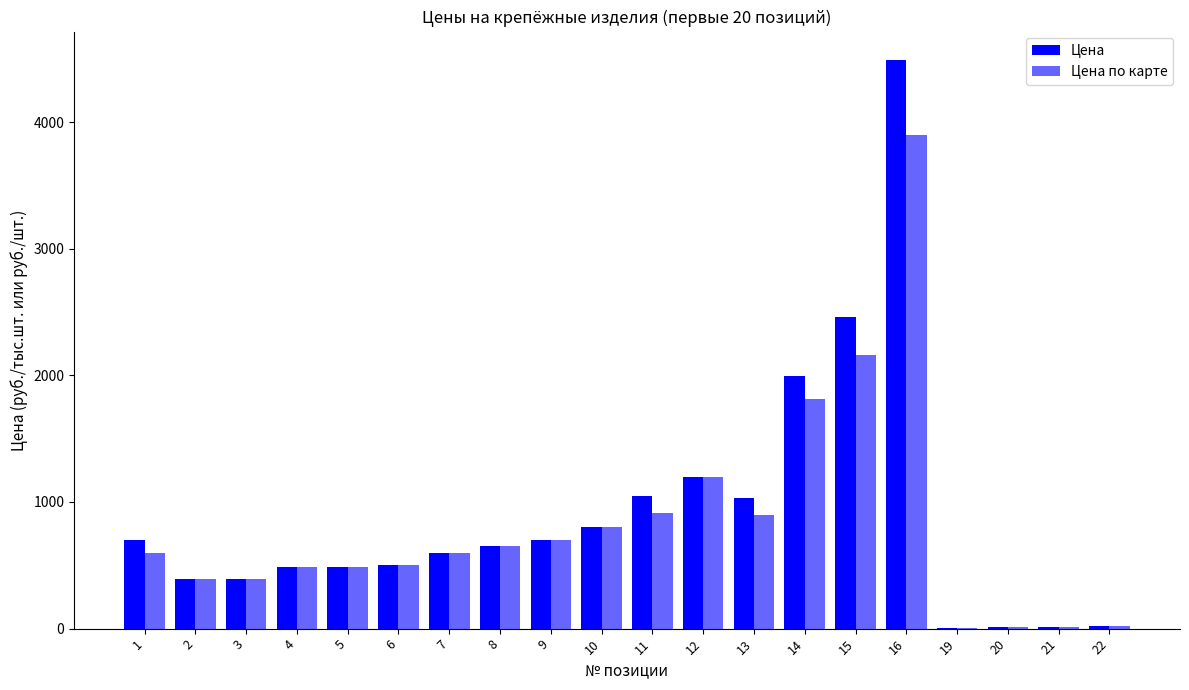

Is the value of Цена at 3 greater than the value of Цена по карте at 7?

No